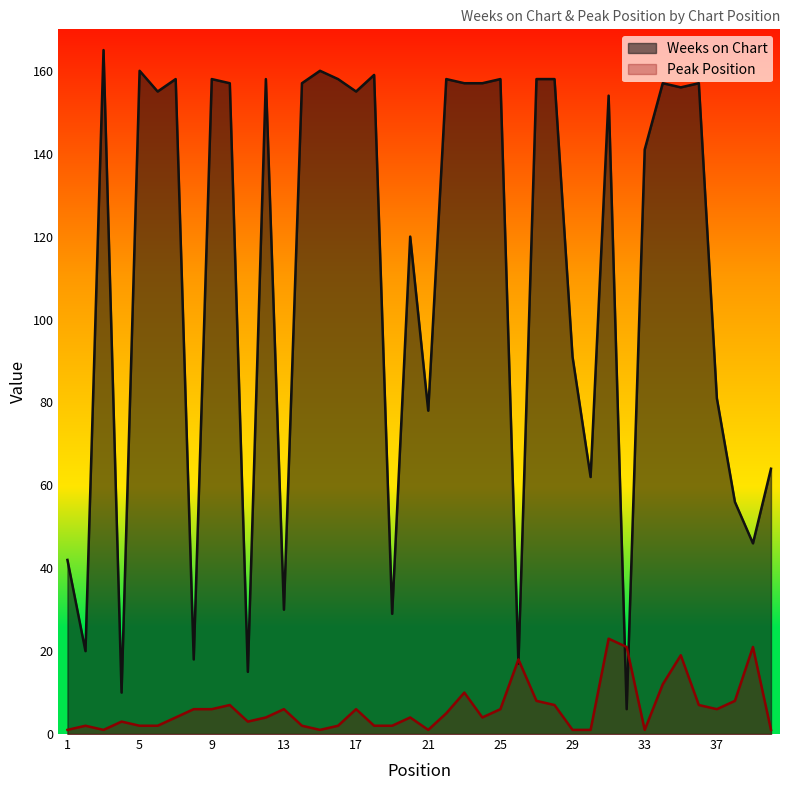

In Weeks on Chart, how many points are higher than both neighbors (excluding endpoints)?

13